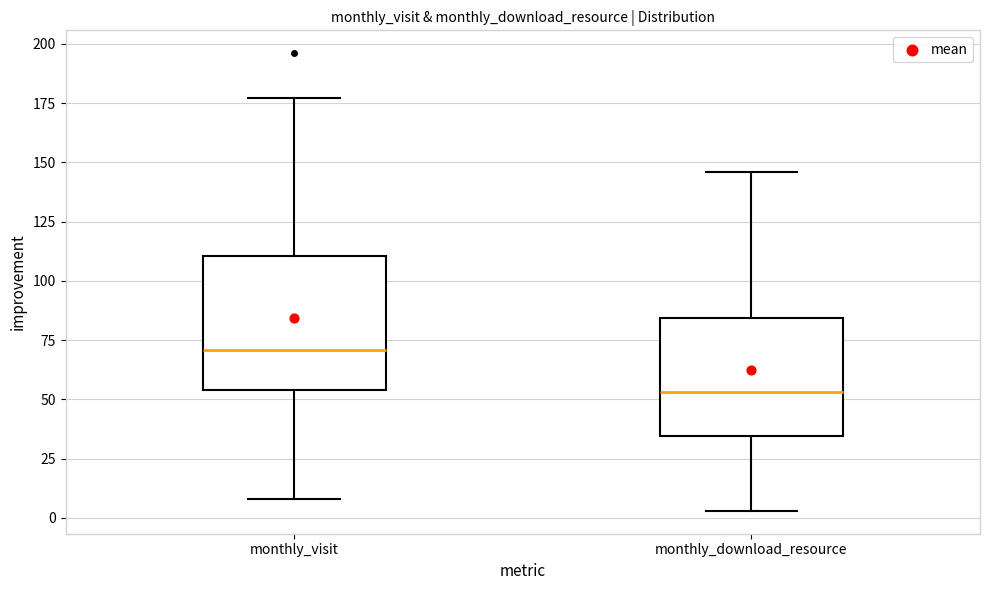

Which box is the tallest, from its lower edge to its upper edge?

monthly_visit